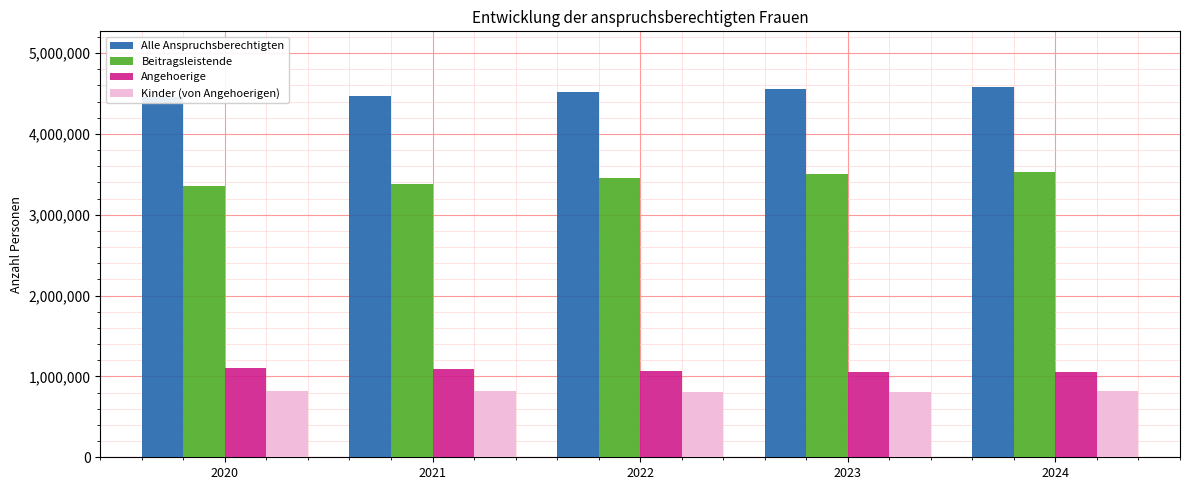

Reading right to left, transcribe all the data shown in this chart.

Alle Anspruchsberechtigten: 4580999	4558436	4521919	4466462	4453980
Beitragsleistende: 3531839	3500309	3449111	3375067	3350395
Angehoerige: 1049160	1058127	1072808	1091395	1103585
Kinder (von Angehoerigen): 814057	813180	812550	815976	814077